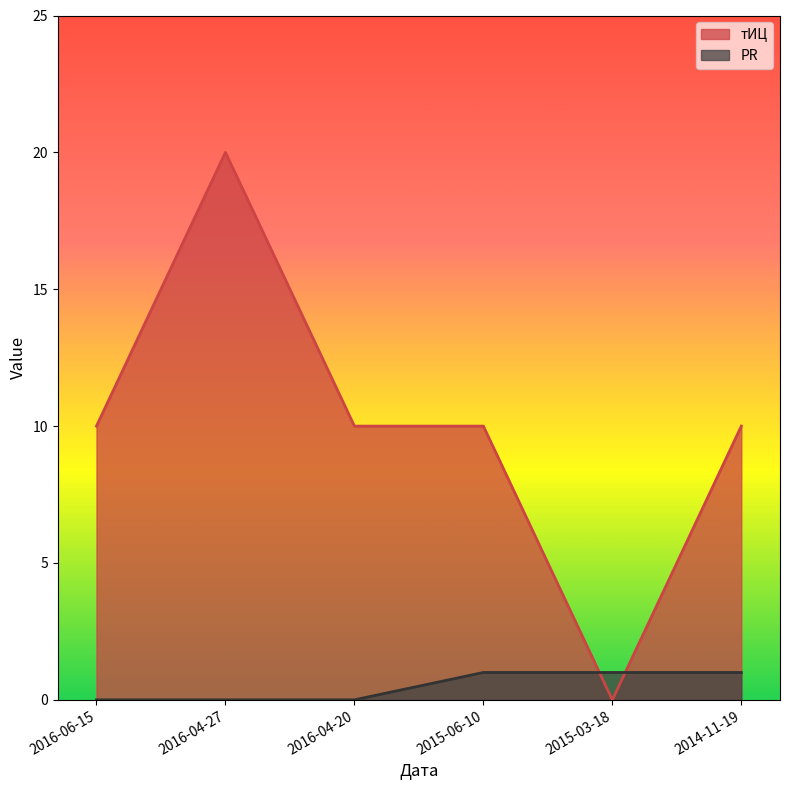

List the series in order of their peak value, highest first.

тИЦ, PR